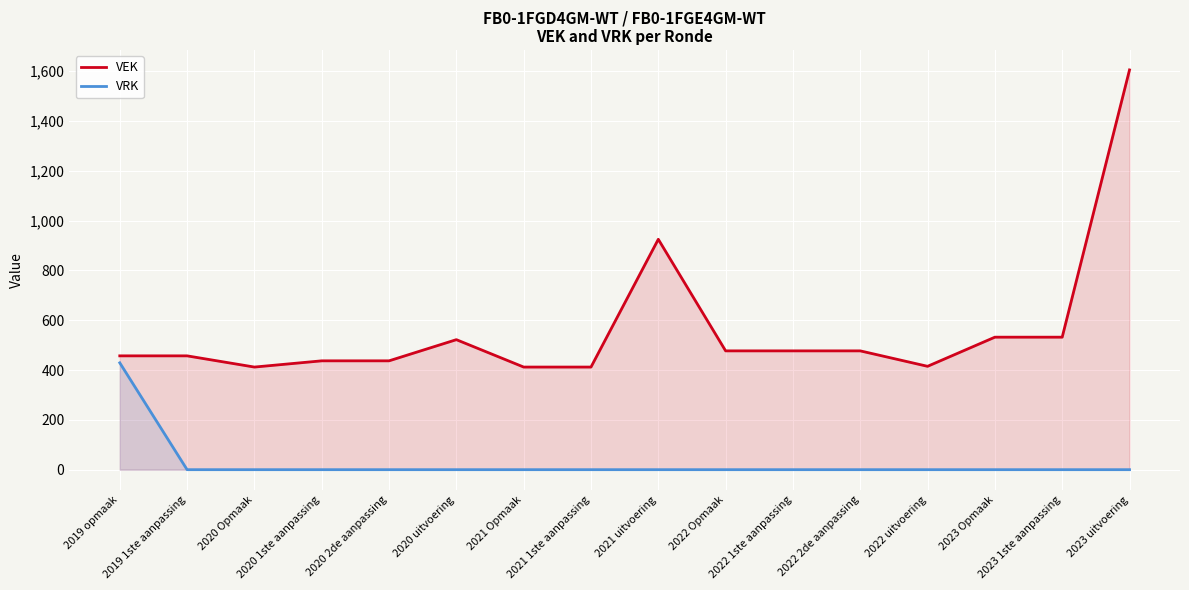

What is the total value across all series at 2023 Opmaak?

532